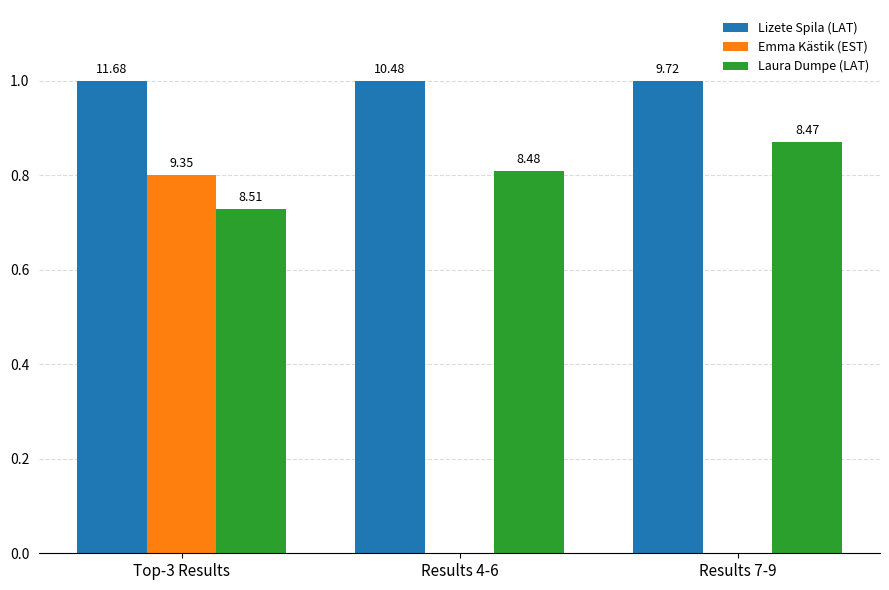

Are the bars horizontal?

No